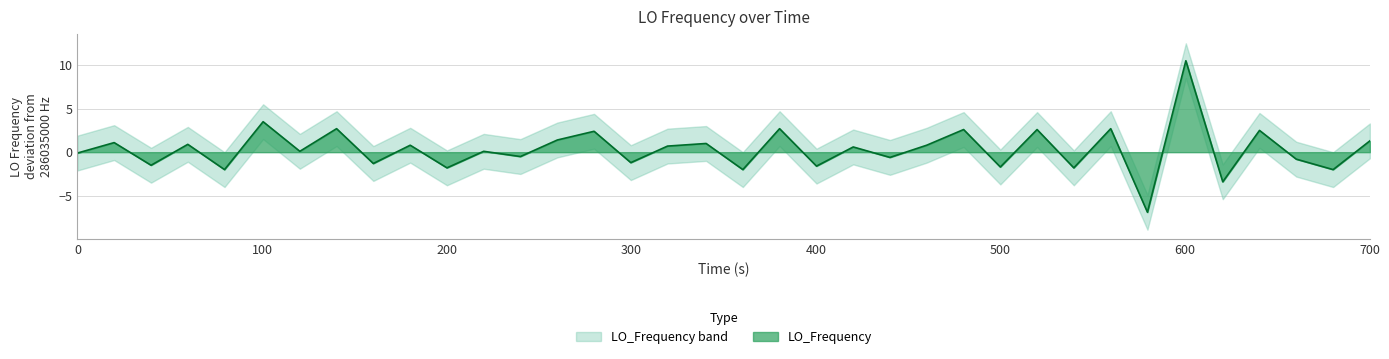

True or false: the data has more than 2 interior local peaks.

True